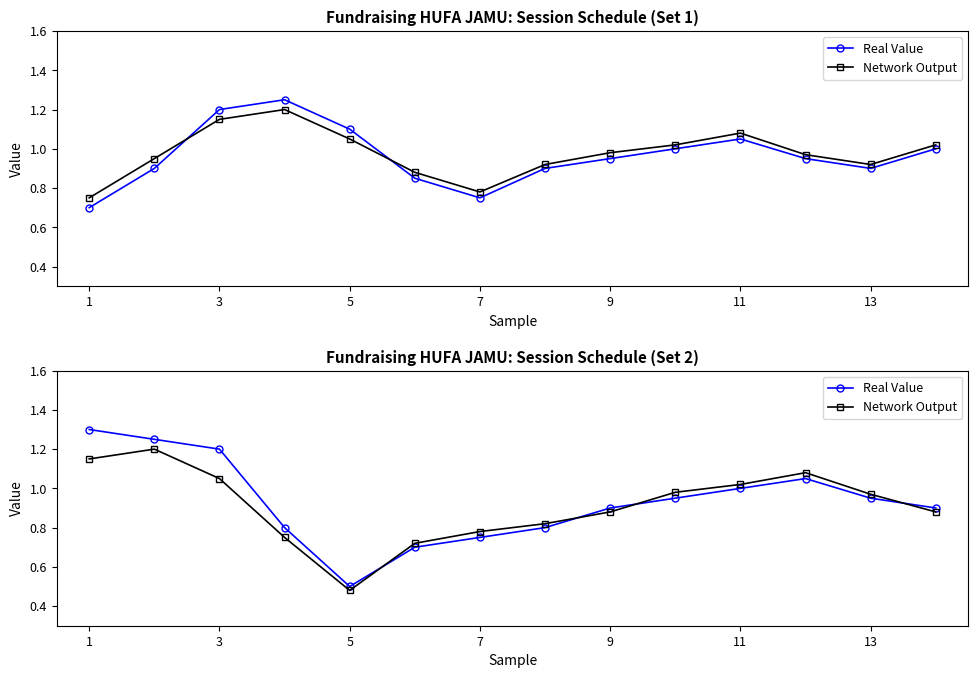

Rank the series by their average value, from lowest to highest.

Network Output, Real Value